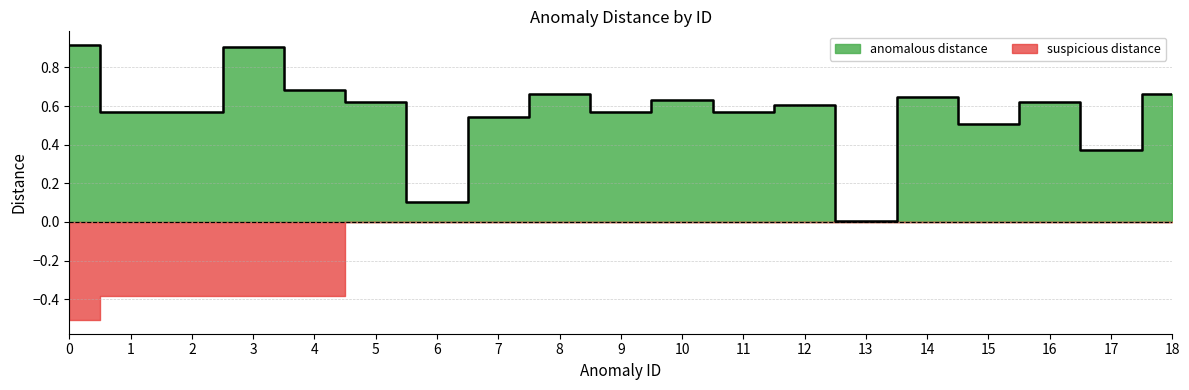

What is the value of the 13th point from the left?

0.6